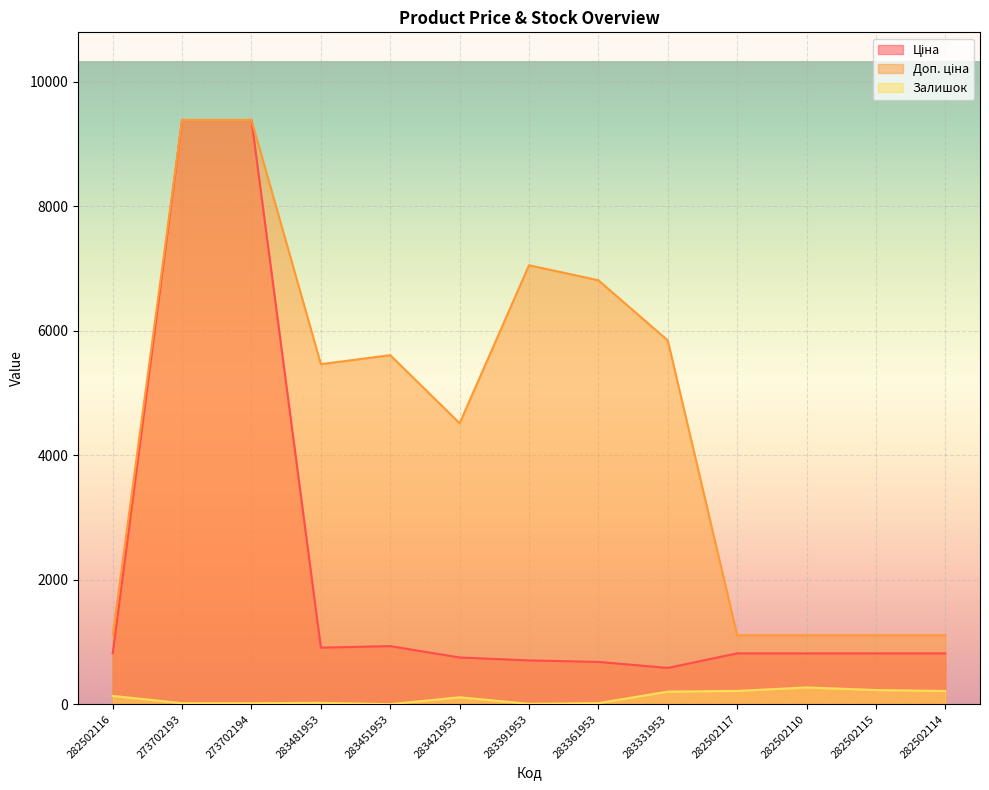

How many interior local peaks does the Доп. ціна series have?

2